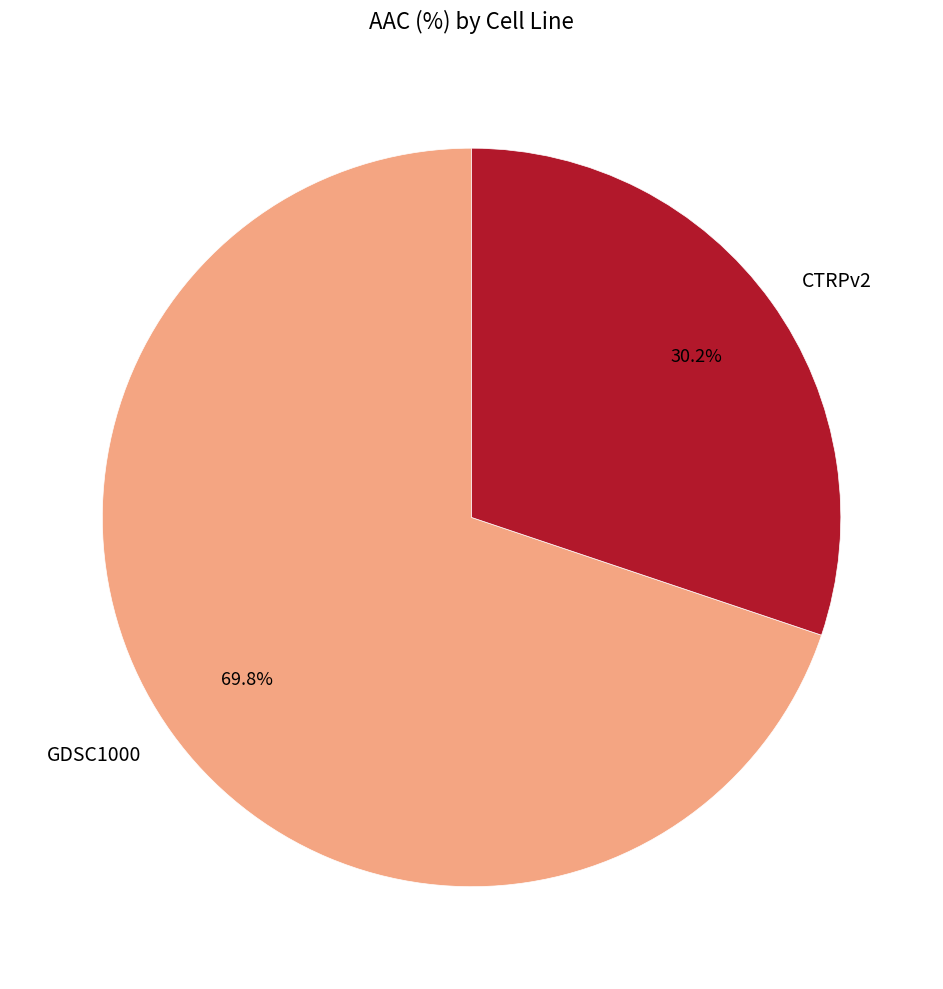

Is GDSC1000 the majority of the pie?

Yes